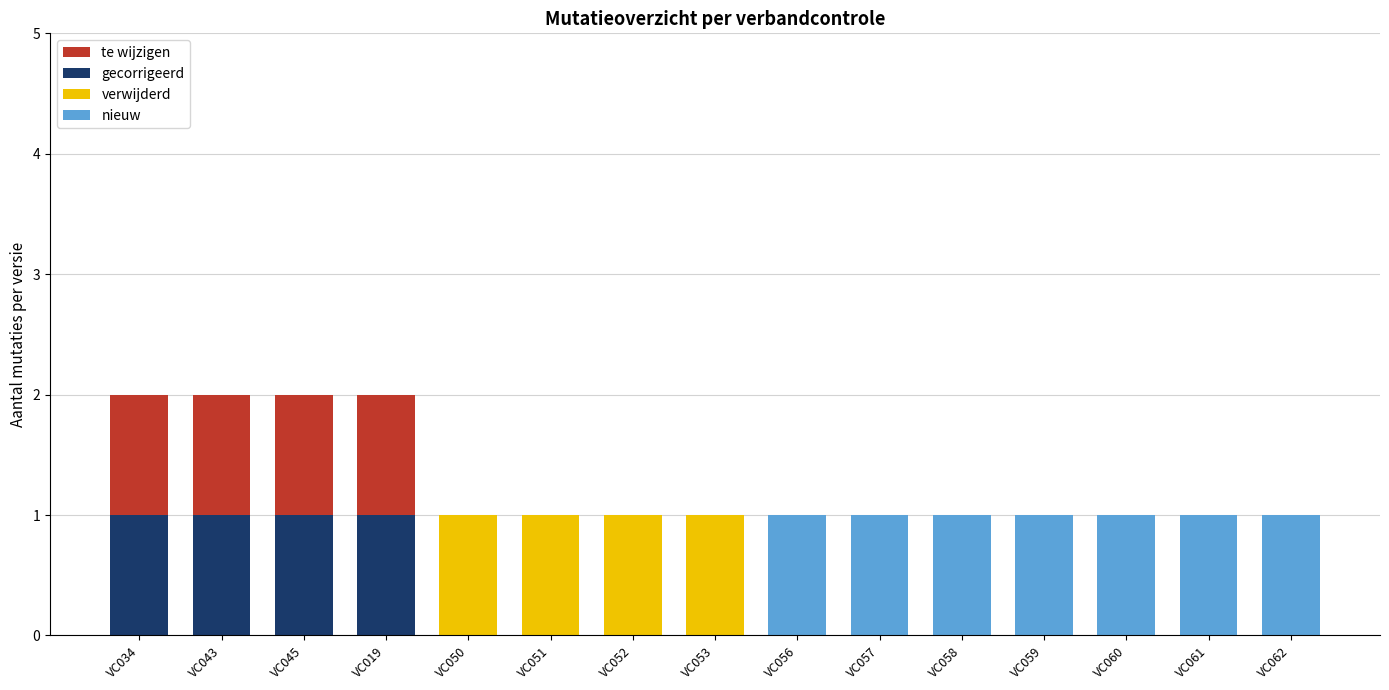

True or false: nieuw has a value of 0 at VC052.

True